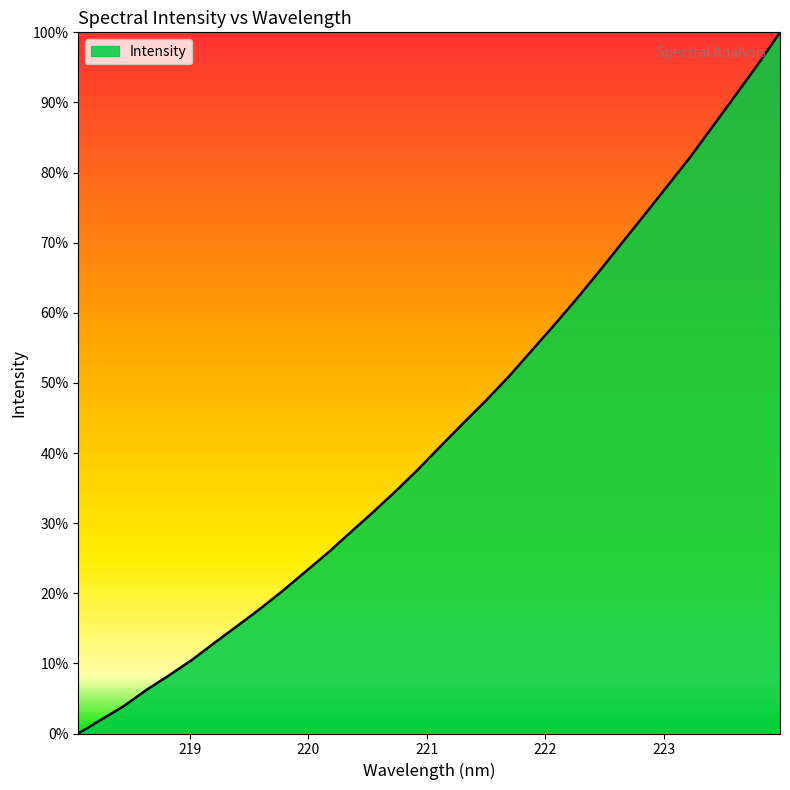

What is the greatest value displayed?

100.0